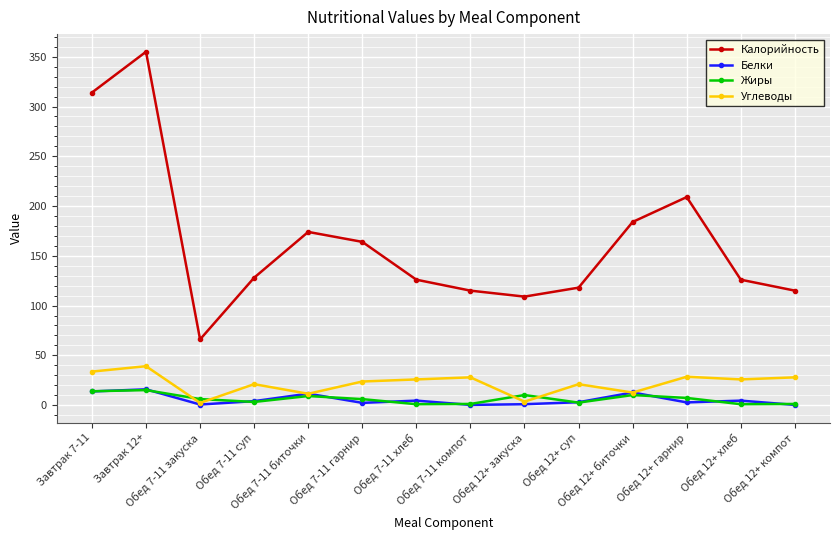

In Углеводы, how many points are lower than both neighbors (excluding endpoints)?

5